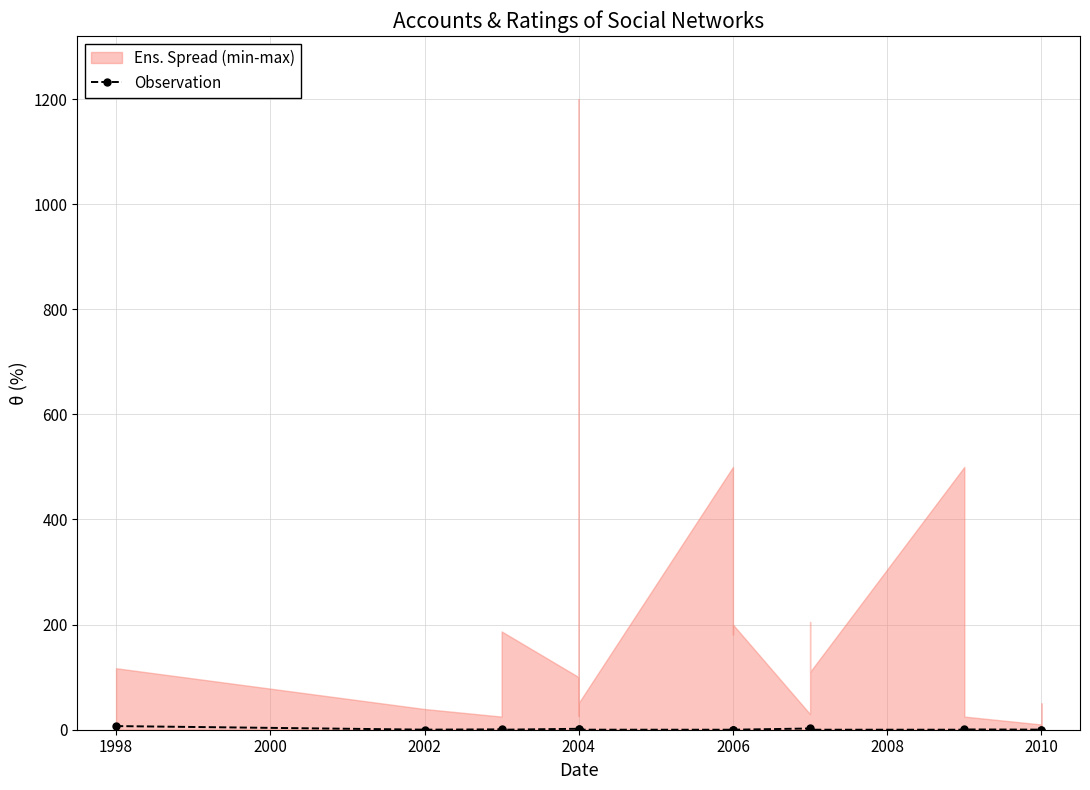

What is the difference between the maximum and minimum values?

6.9